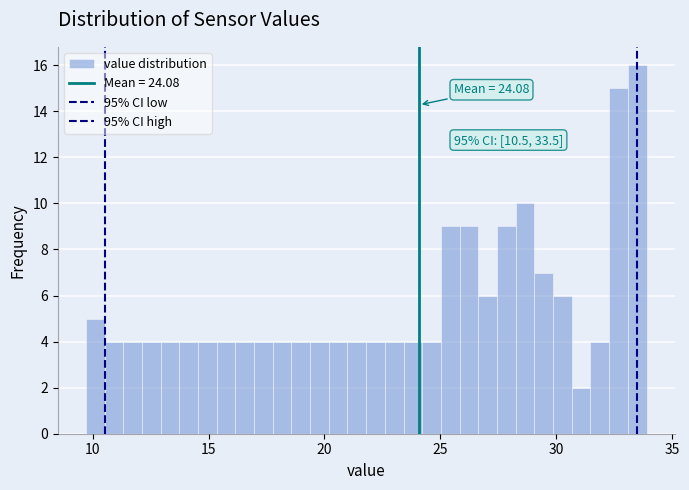

Read against the x-axis, roughly where is the centre of the tallest bar?

33.5